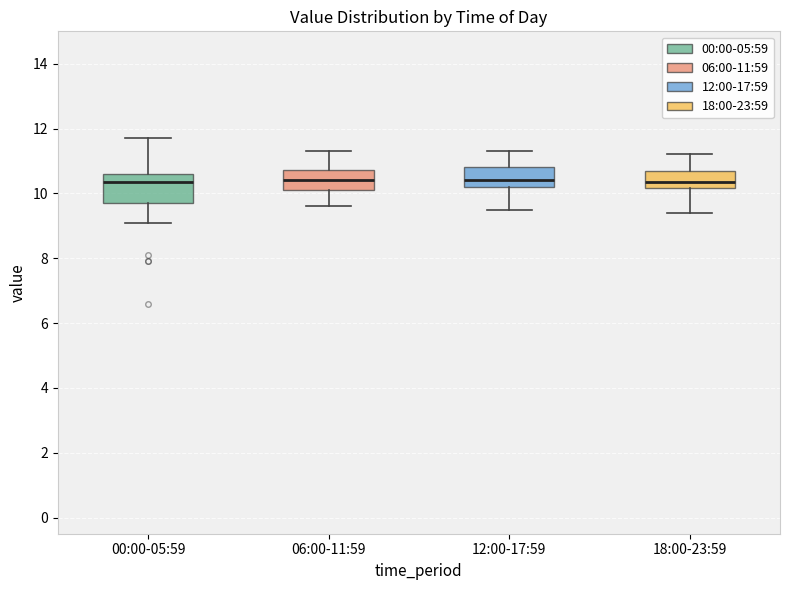

Reading left to right, transcribe this box plot: for each box, give where its median line is, the range the box spans, and where its two whiskers end, as read against the y-axis. The values are not printed on the chart, so give them approximately, as read against the axis.

00:00-05:59: median 10.4, box 9.8 to 10.6, whiskers 9.2 to 11.8
06:00-11:59: median 10.4, box 10.2 to 10.8, whiskers 9.6 to 11.4
12:00-17:59: median 10.4, box 10.2 to 10.8, whiskers 9.6 to 11.4
18:00-23:59: median 10.4, box 10.2 to 10.8, whiskers 9.4 to 11.2